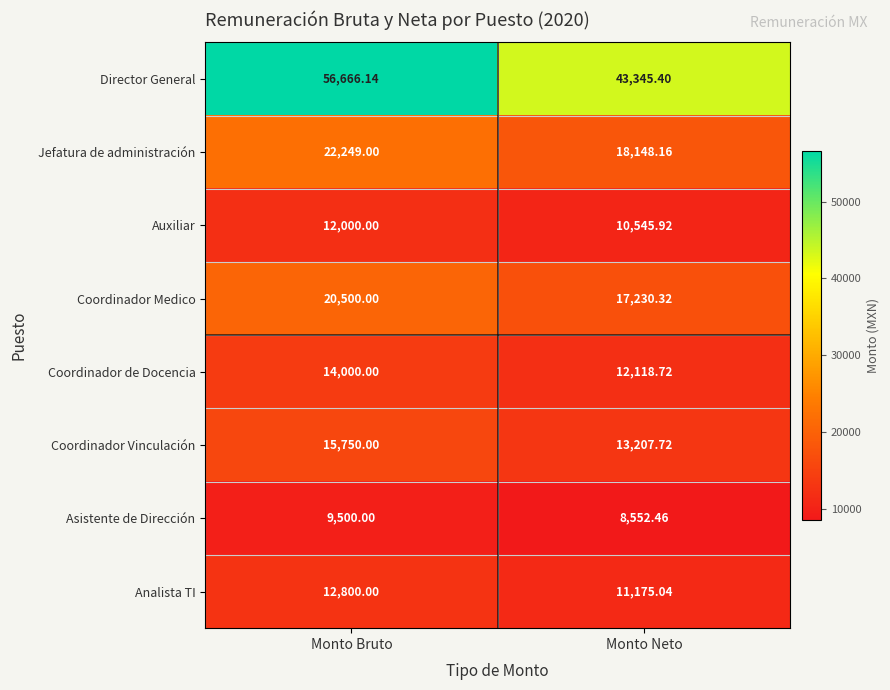

Between Monto Bruto and Monto Neto, which series saw the biggest shift?

Director General